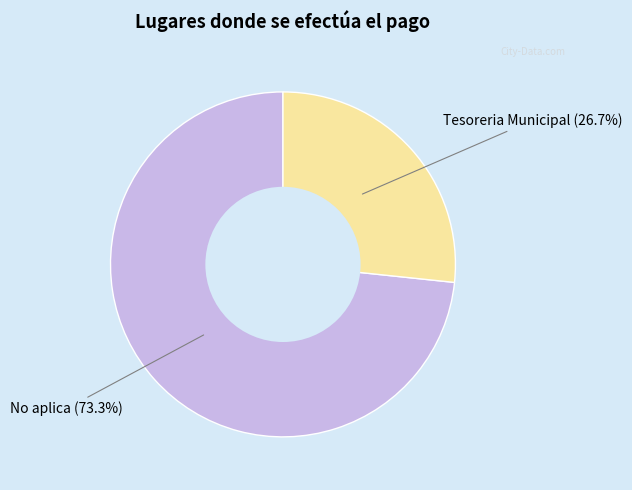

Does any single category account for the majority?

Yes